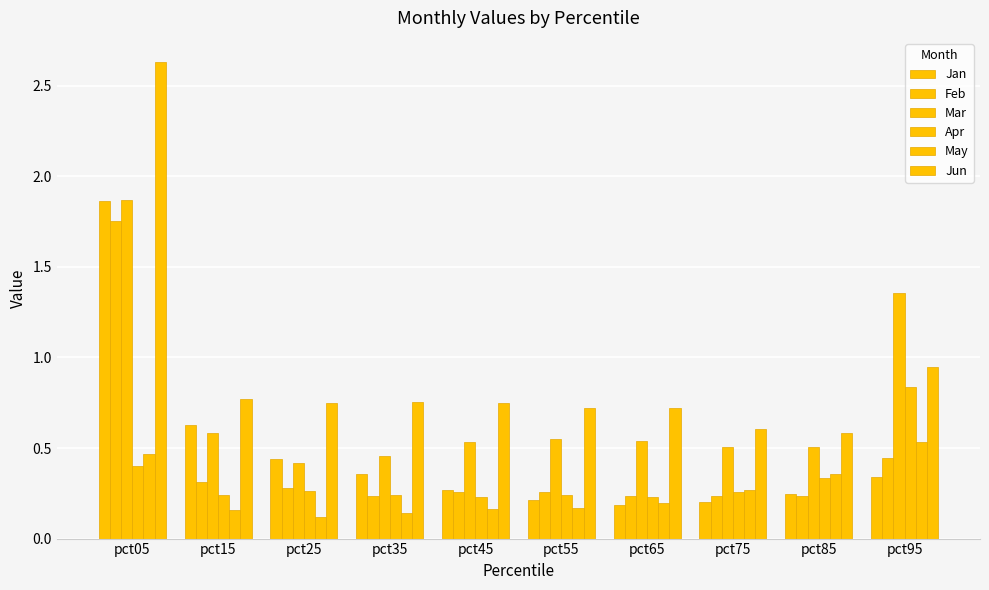

What is the sum of all Jan values?

4.7